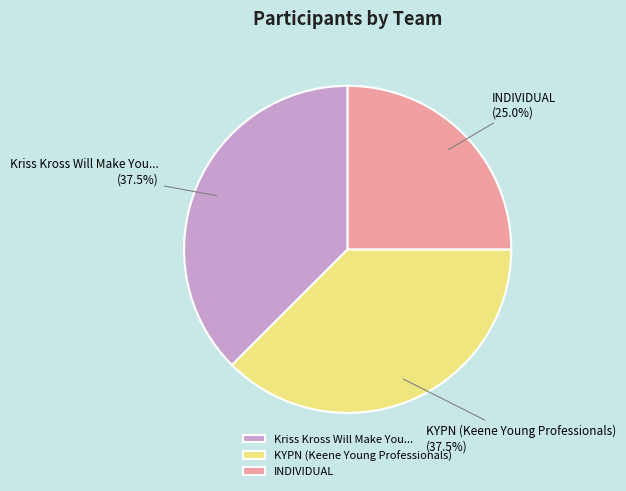

Do INDIVIDUAL and Kriss Kross Will Make You... together represent more than half of the pie?

Yes